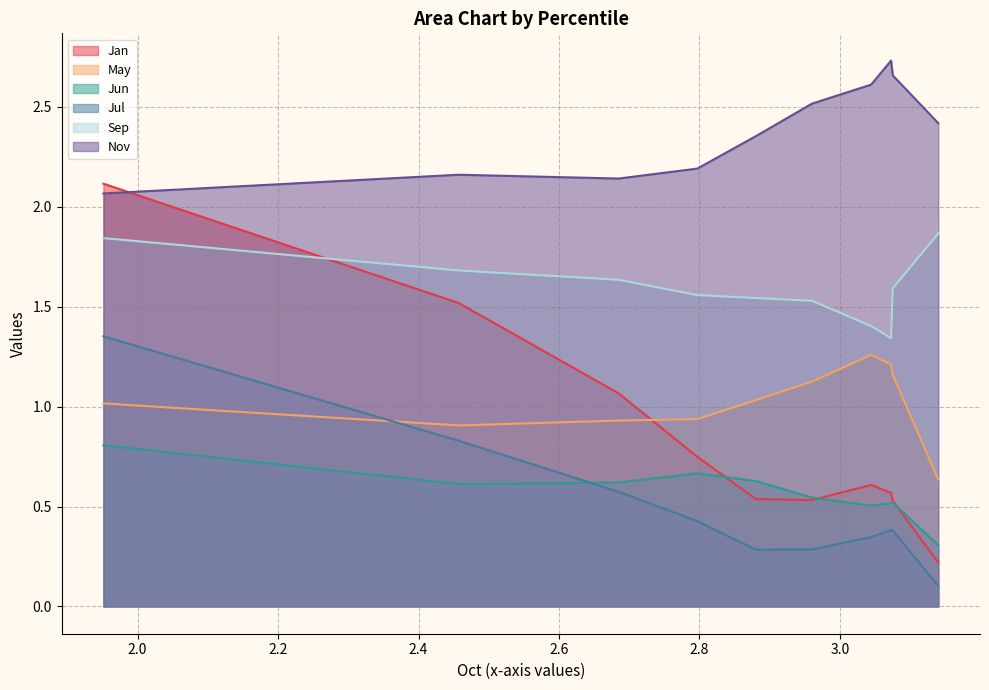

Reading right to left, transcribe all the data shown in this chart.

Jan: 0.2	0.5	0.6	0.6	0.5	0.5	0.7	1.1	1.5	2.1
May: 0.6	1.2	1.2	1.3	1.1	1.0	0.9	0.9	0.9	1.0
Jun: 0.3	0.5	0.5	0.5	0.5	0.6	0.7	0.6	0.6	0.8
Jul: 0.1	0.4	0.4	0.3	0.3	0.3	0.4	0.6	0.8	1.4
Sep: 1.9	1.6	1.3	1.4	1.5	1.5	1.6	1.6	1.7	1.8
Nov: 2.4	2.7	2.7	2.6	2.5	2.4	2.2	2.1	2.2	2.1